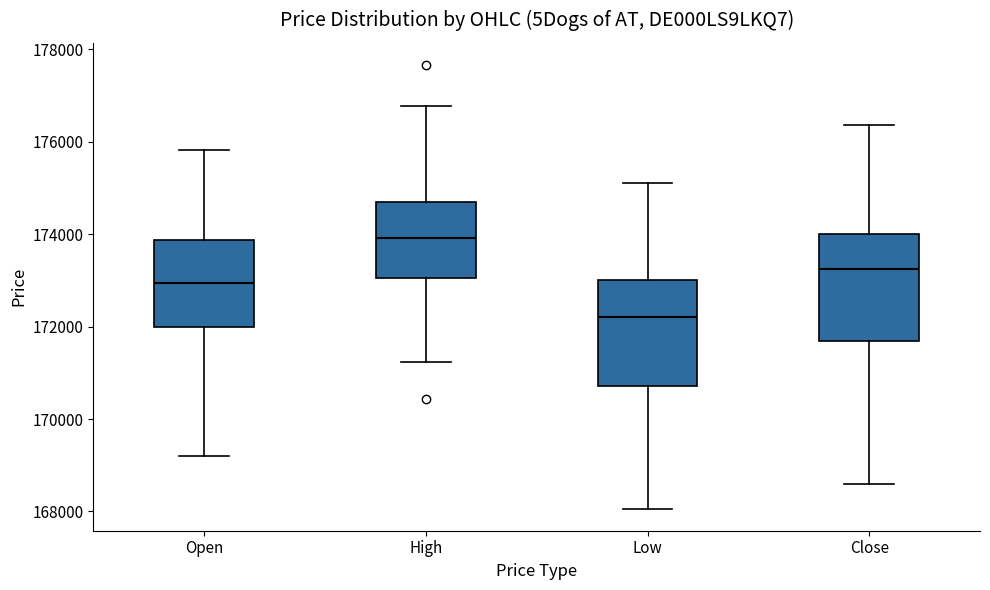

Reading left to right, read every box against the y-axis: the position of its median line, the range the box covers, and the ends of its whiskers. The values are not printed on the chart, so give them approximately, as read against the axis.

Open: median 173000, box 172000 to 173800, whiskers 169200 to 175800
High: median 174000, box 173000 to 174600, whiskers 171200 to 176800
Low: median 172200, box 170800 to 173000, whiskers 168000 to 175200
Close: median 173200, box 171600 to 174000, whiskers 168600 to 176400